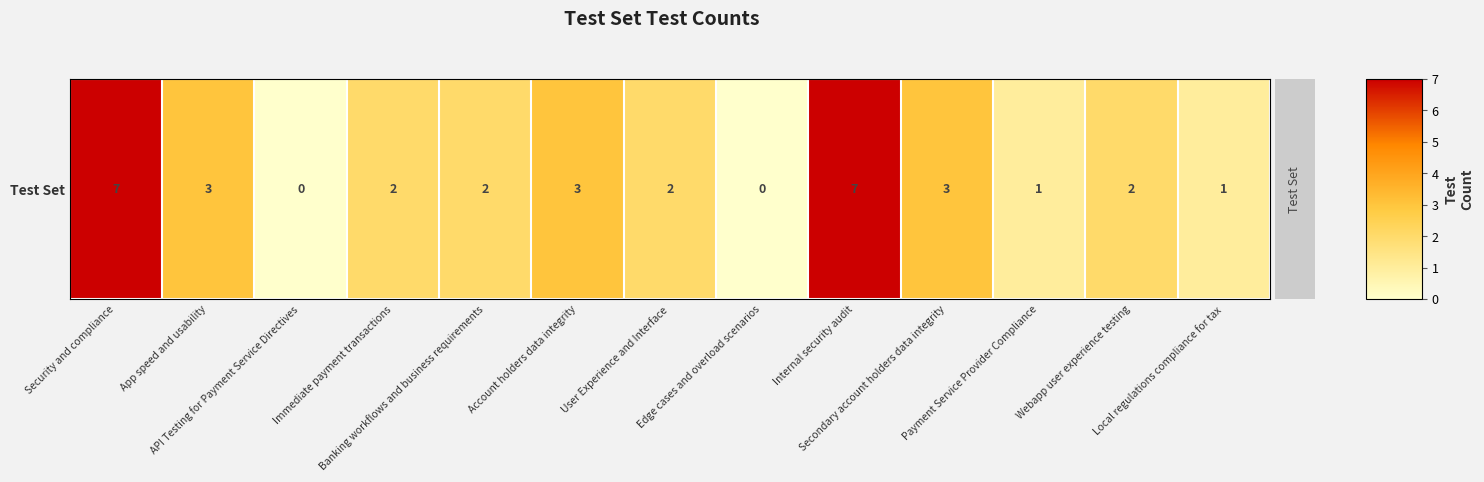

List the labels in order of value, largest first.

Security and compliance, Internal security audit, App speed and usability, Account holders data integrity, Secondary account holders data integrity, Immediate payment transactions, Banking workflows and business requirements, User Experience and Interface, Webapp user experience testing, Payment Service Provider Compliance, Local regulations compliance for tax, API Testing for Payment Service Directives, Edge cases and overload scenarios